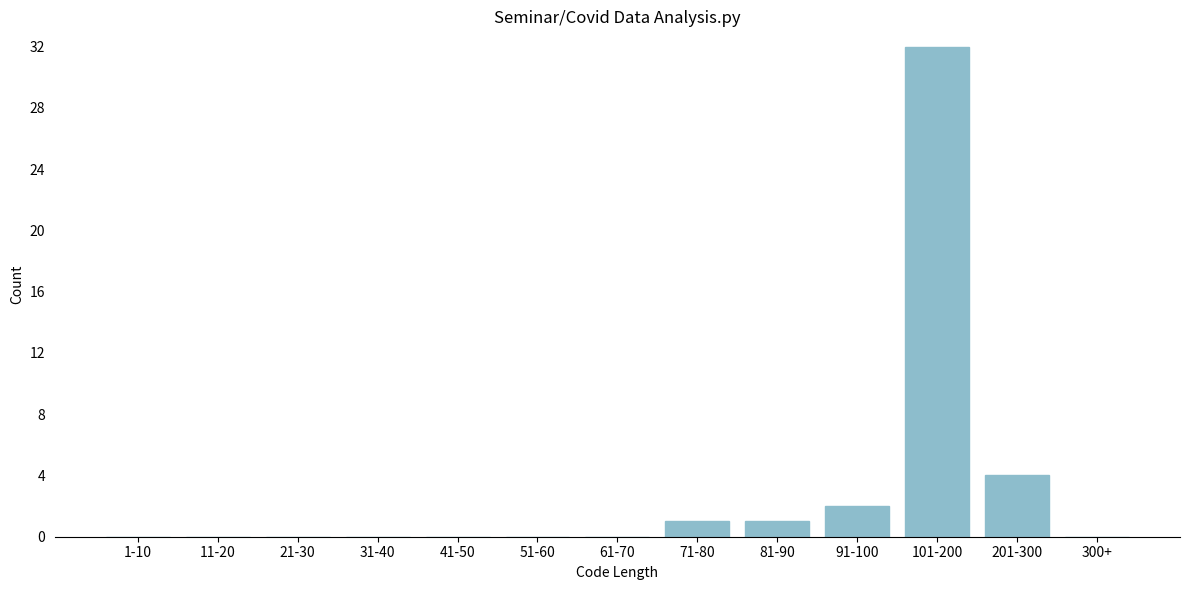

Reading left to right, extract all data points from this chart.

1-10=0	11-20=0	21-30=0	31-40=0	41-50=0	51-60=0	61-70=0	71-80=1	81-90=1	91-100=2	101-200=32	201-300=4	300+=0